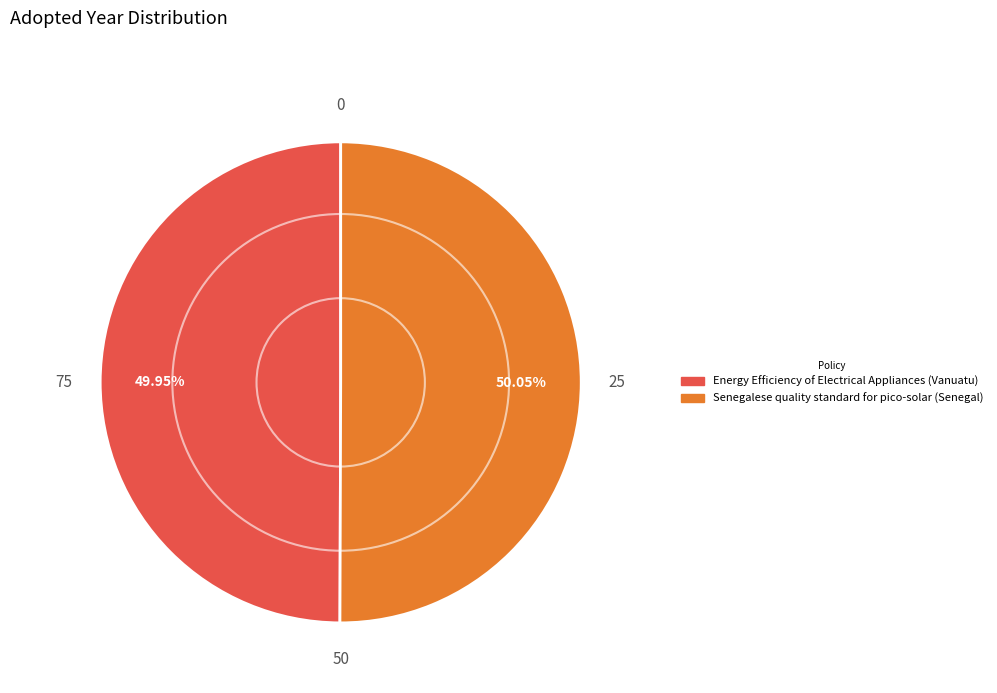

Is there a majority slice in this chart?

Yes